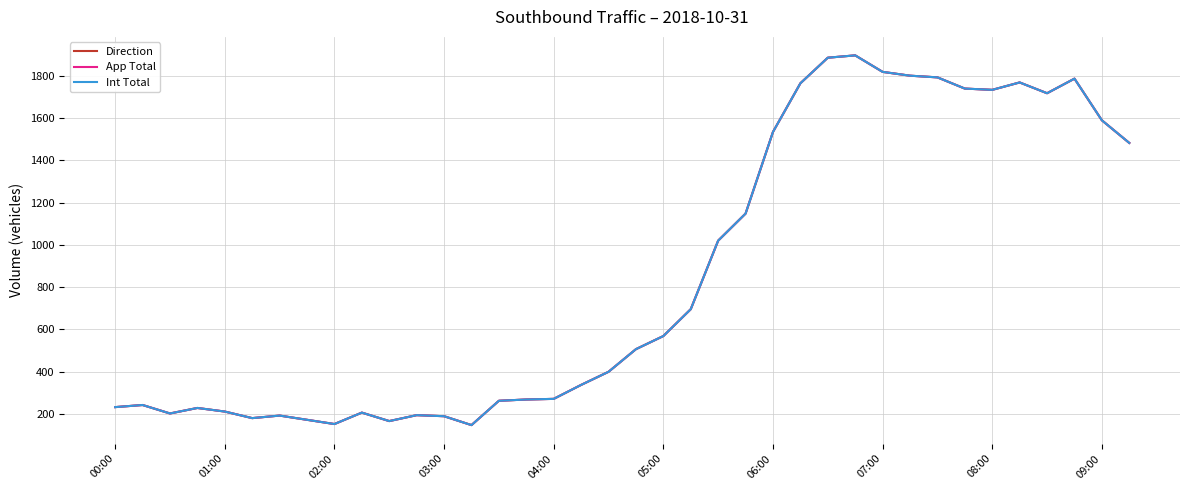

Does the chart have visible grid lines?

Yes